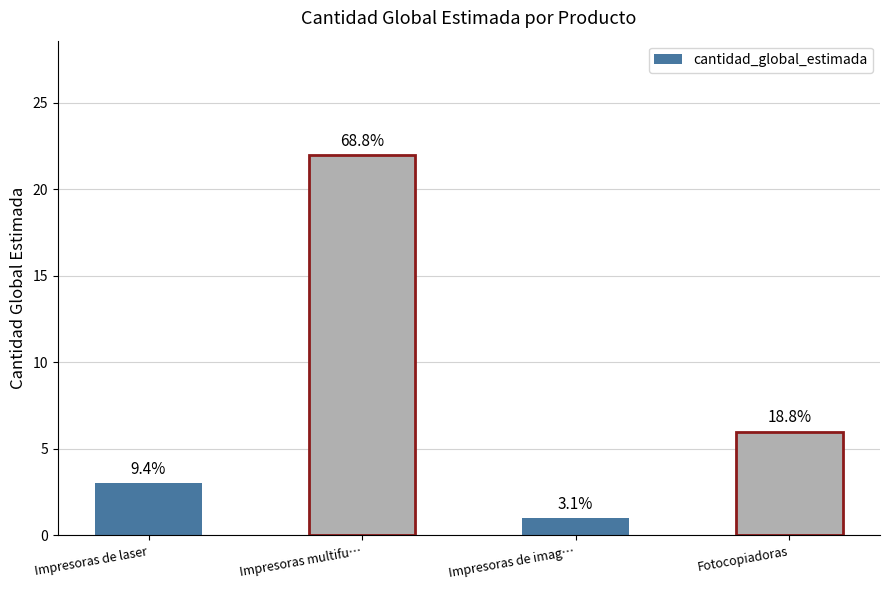

At which category does the chart reach its peak across all series?

Impresoras multifu…